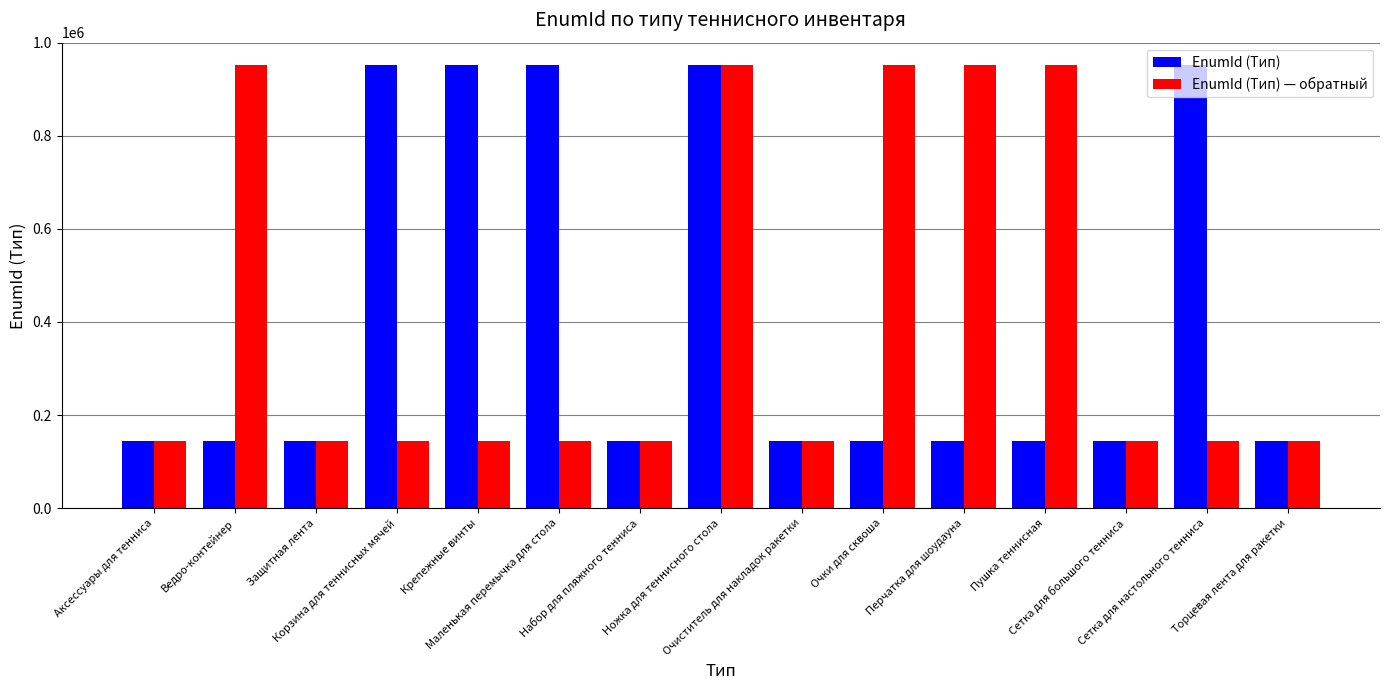

What is the minimum value for EnumId (Тип) — обратный?

144233